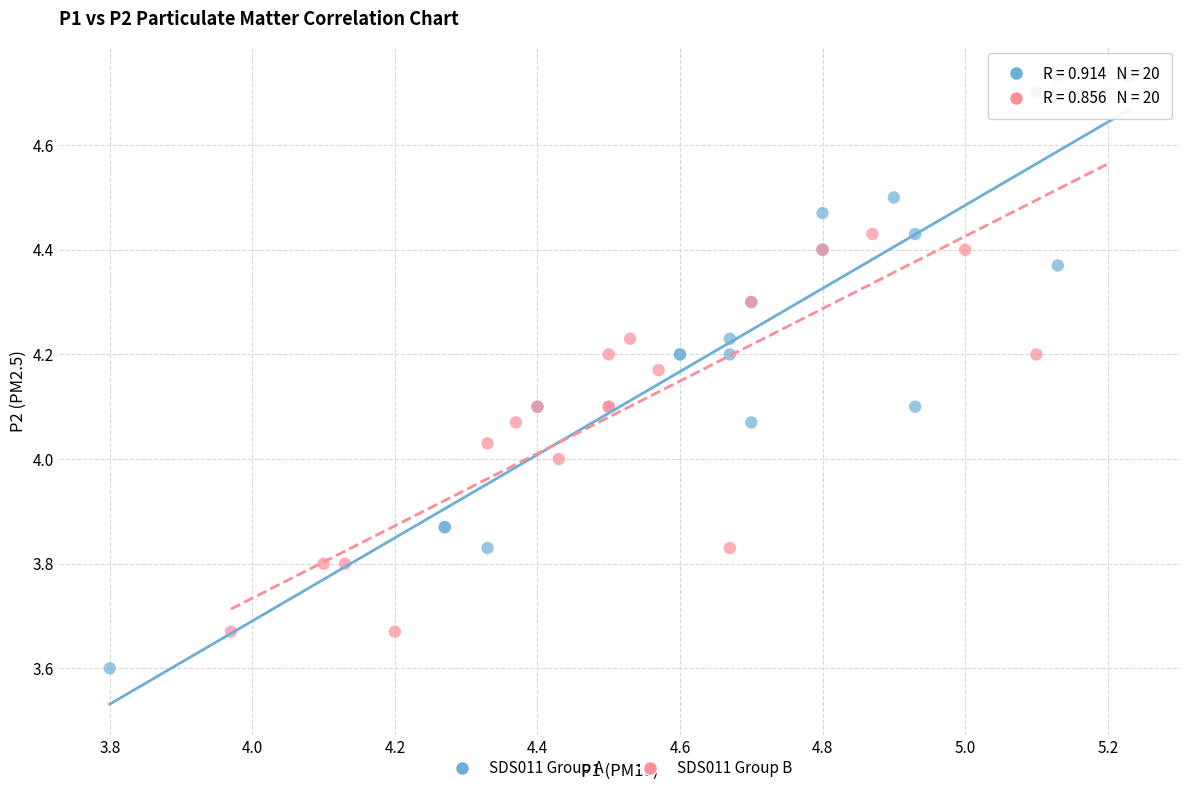

Which series contains the lowest Y value?

SDS011 Group A